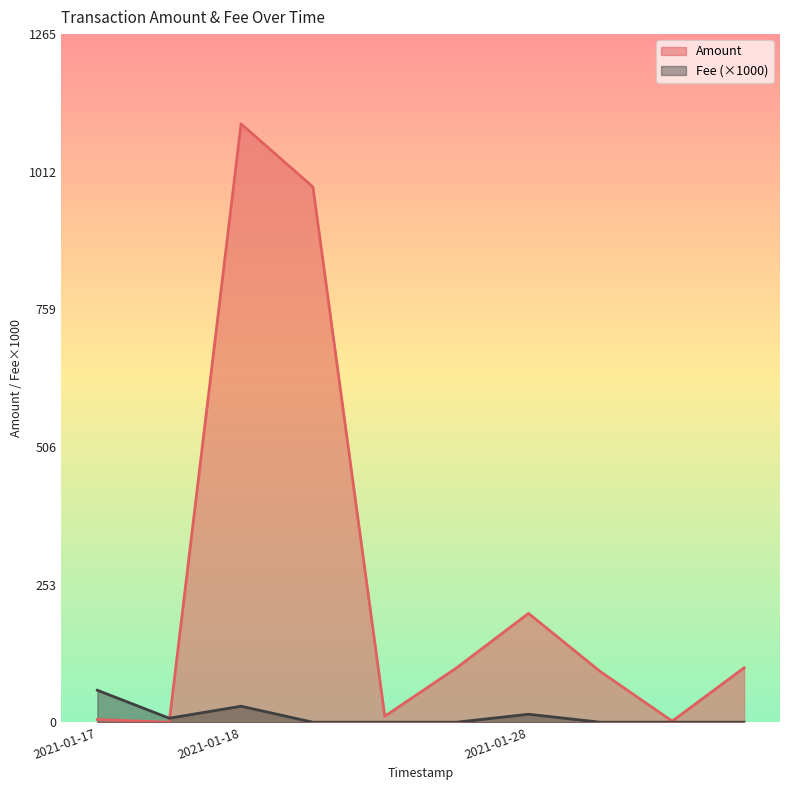

What is the value of the Fee point at the 10th from the left?

0.1